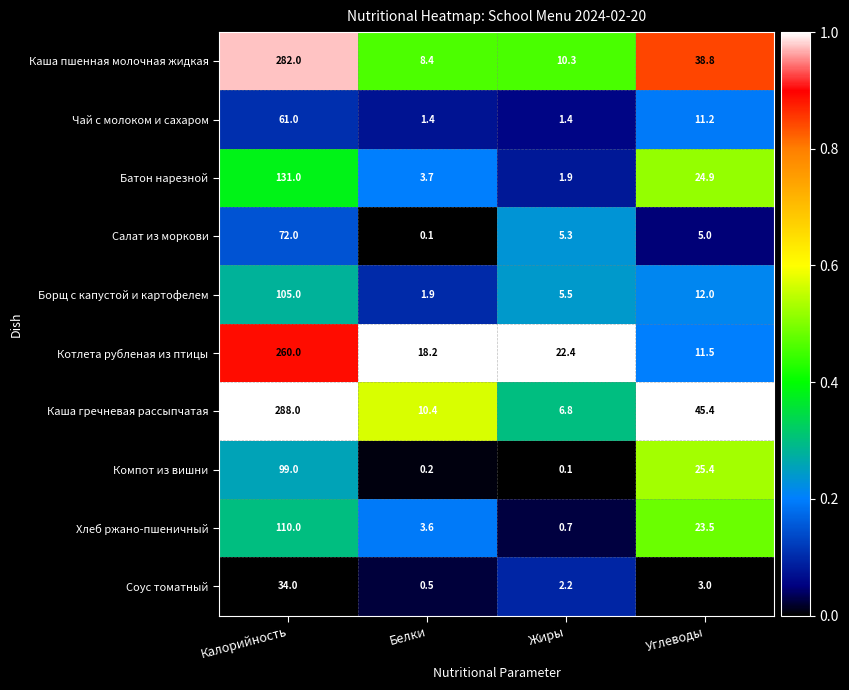

What is the difference between the second highest and second lowest values in the Салат из моркови series?

0.3